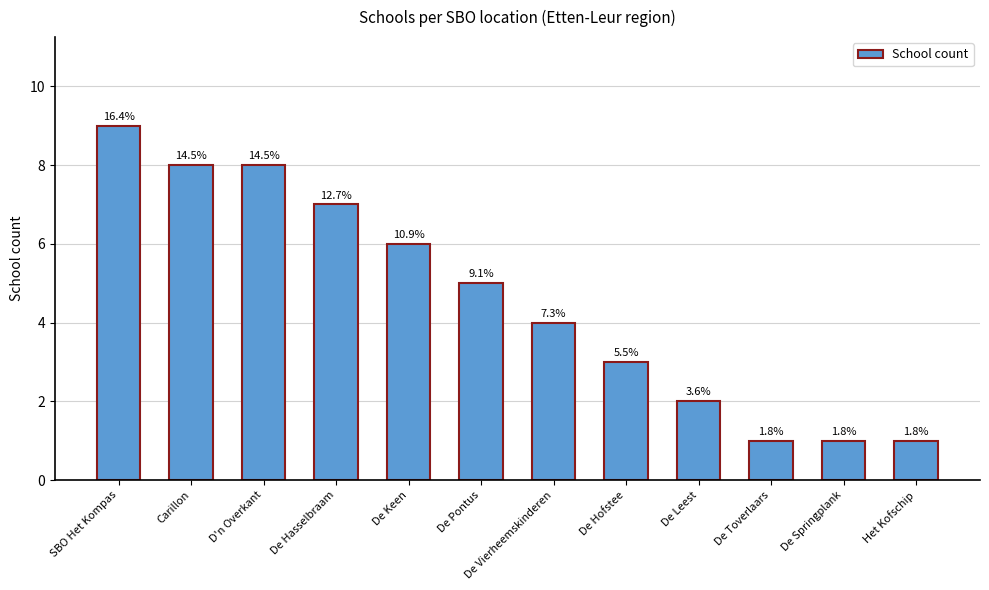

Are the bars horizontal?

No